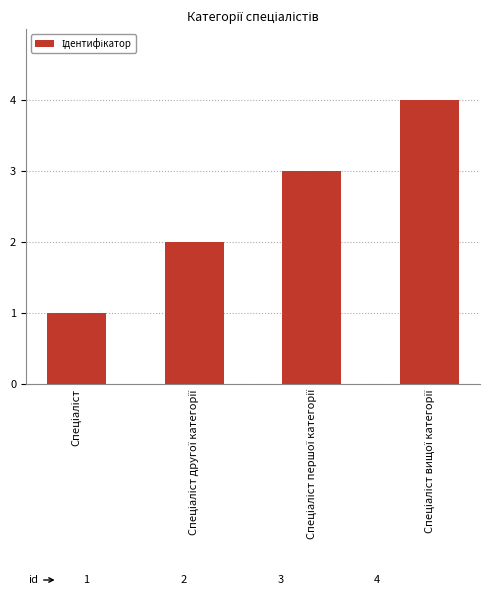

Reading right to left, transcribe all the data shown in this chart.

4	3	2	1